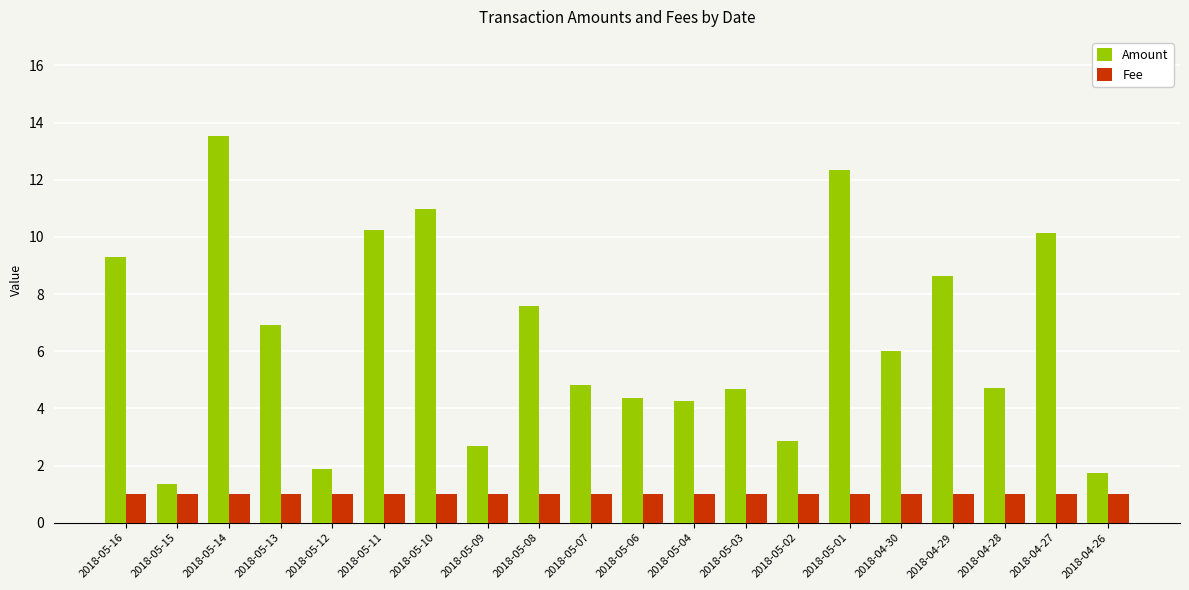

What is the value of the Fee bar at the 2nd from the left?

1.0